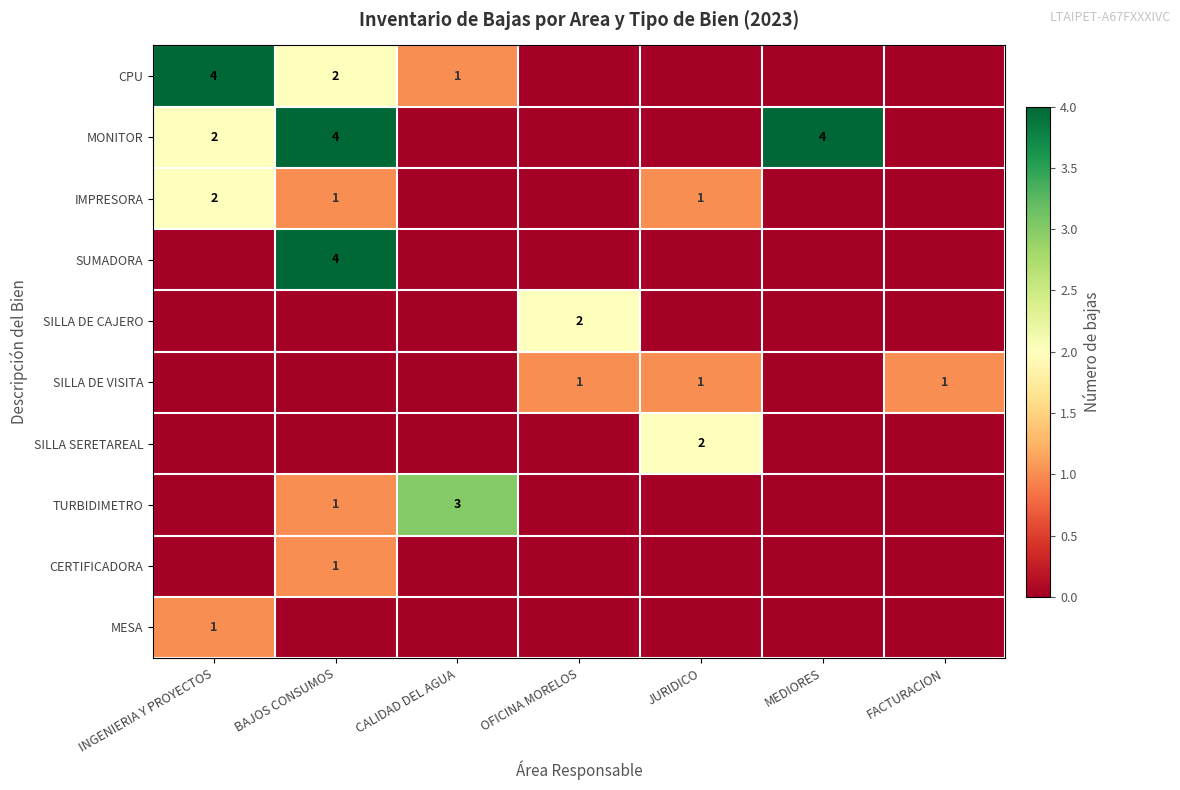

True or false: TURBIDIMETRO has a value of 3 at CALIDAD DEL AGUA.

True